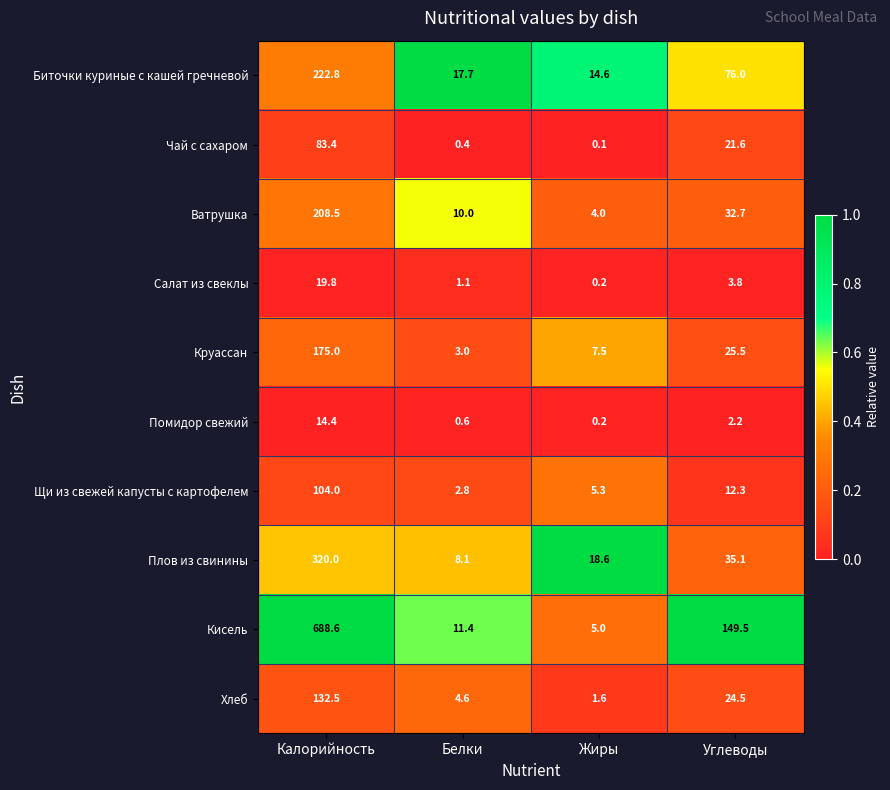

What is the greatest value displayed?

688.6